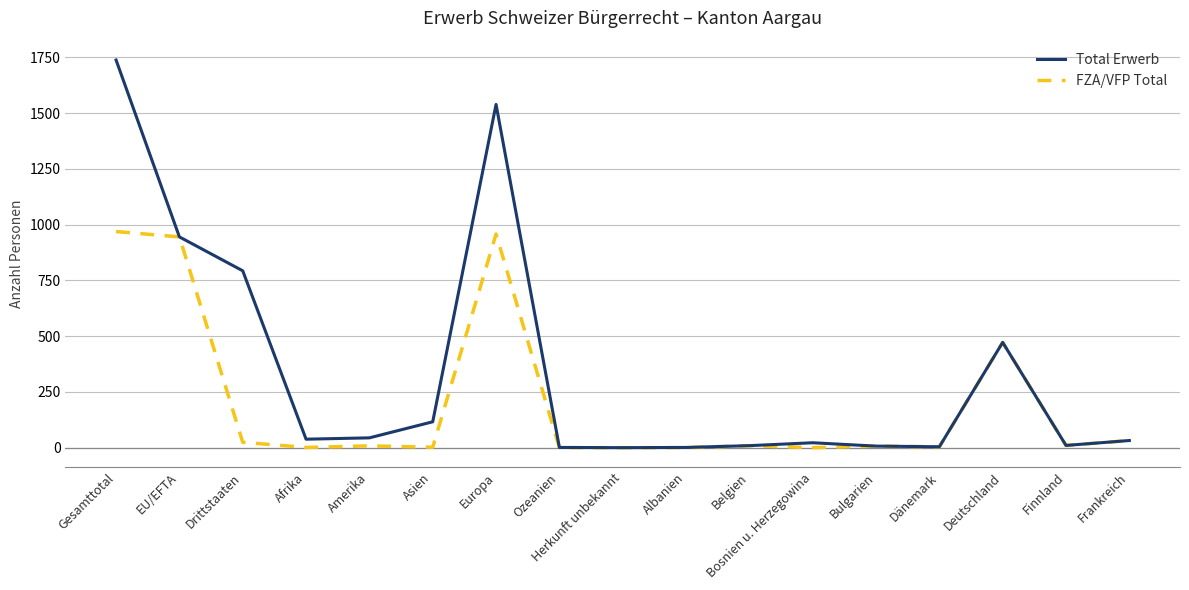

The value of FZA/VFP Total at Deutschland is 472. True or false?

True